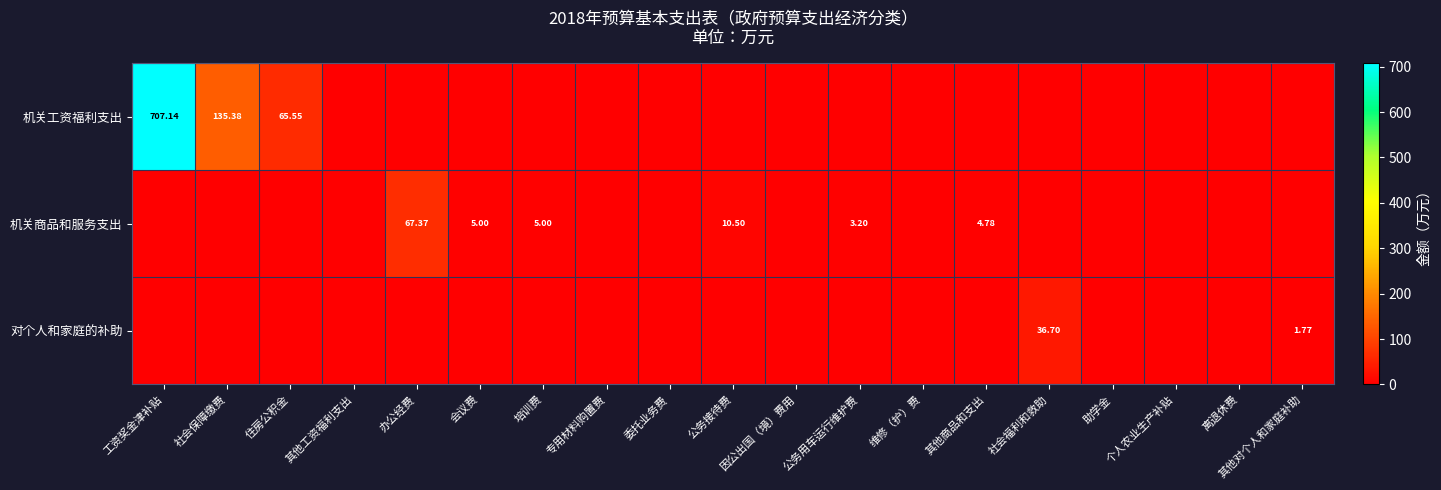

Which category has the lowest value across all series?

其他工资福利支出